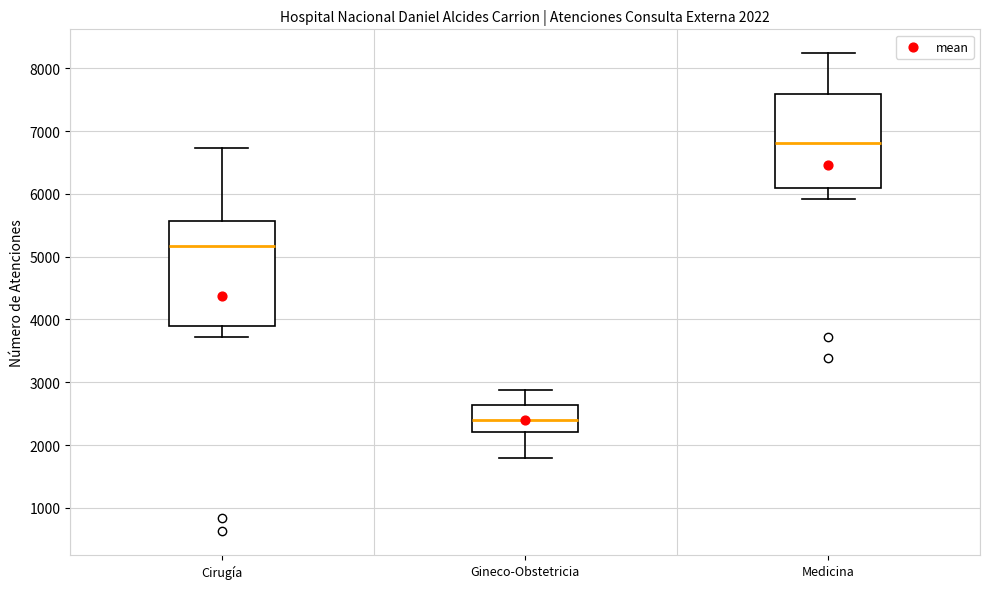

Which box's median line is the highest?

Medicina